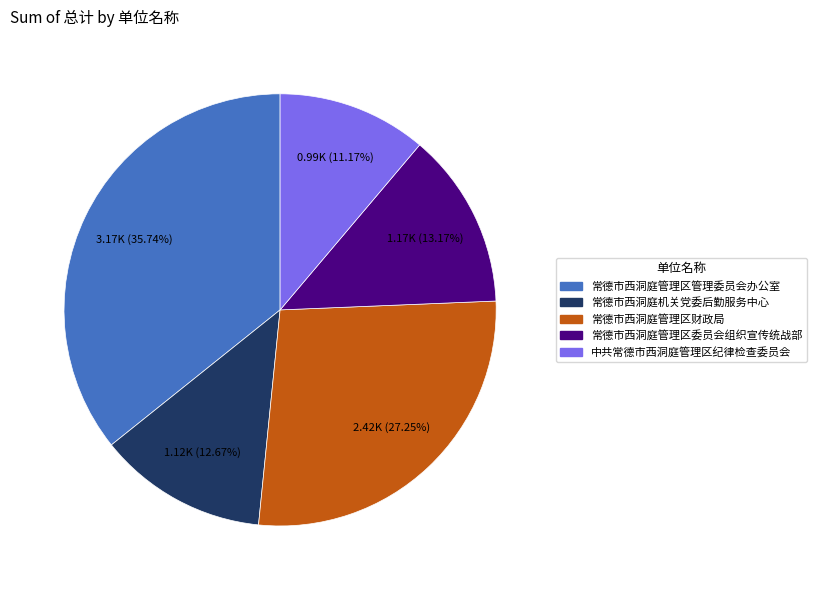

To the nearest percent, what is the difference between the largest and smallest slice percentages?

25%